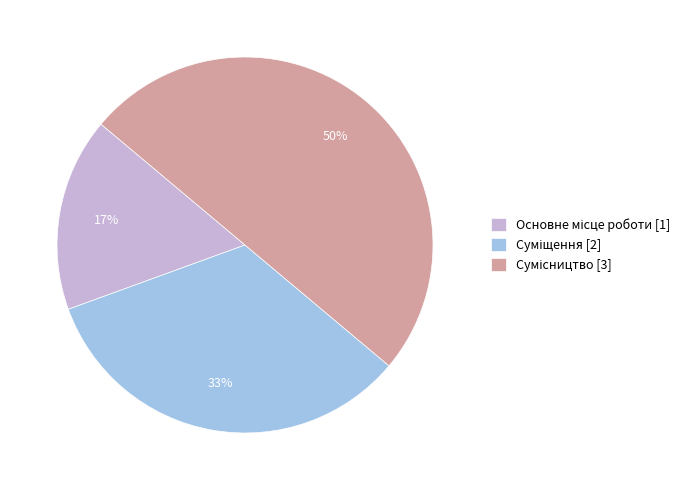

To the nearest percent, what is the difference between the largest and smallest slice percentages?

33%